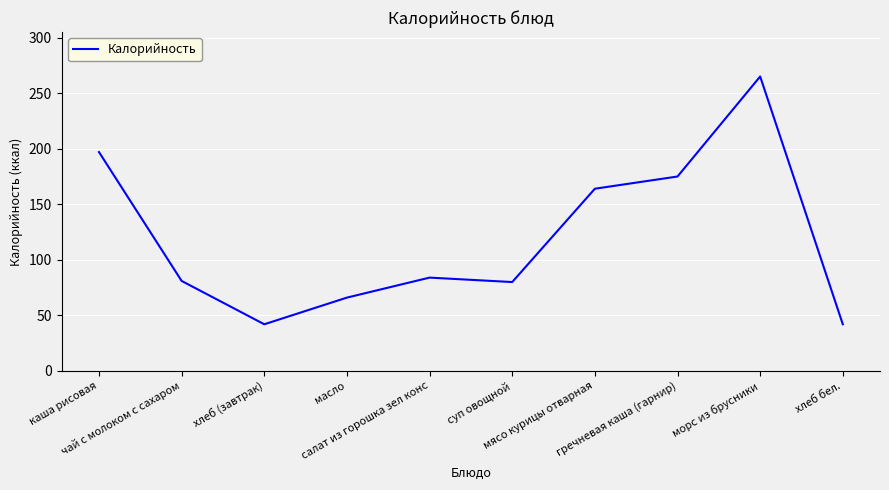

What position from the left is хлеб бел.?

10